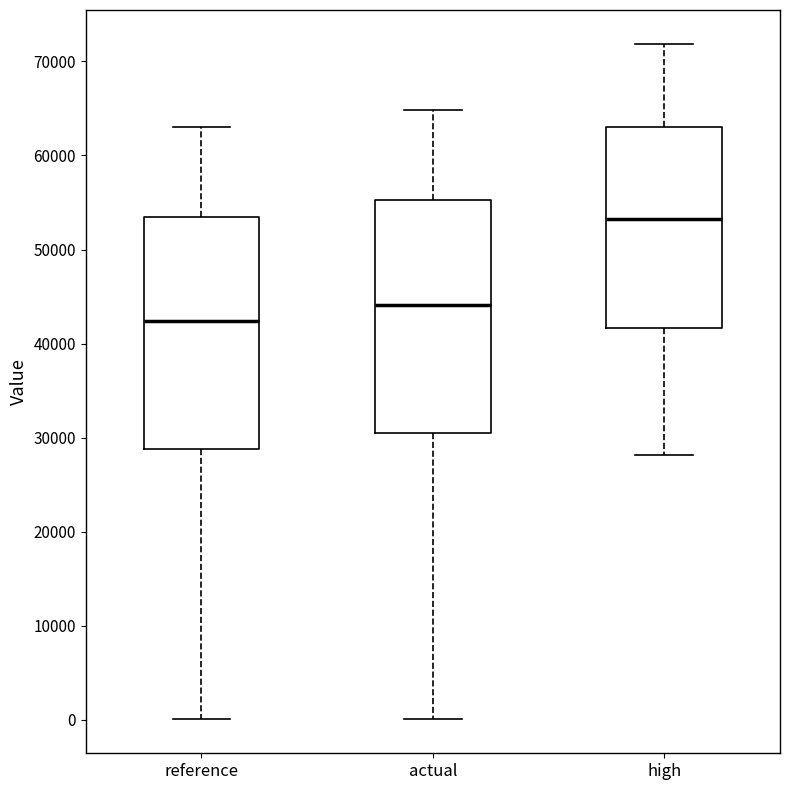

Which box has the lowest median line?

reference